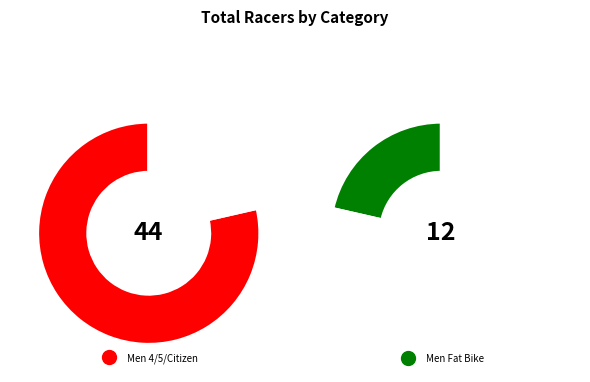

To the nearest percent, what portion does Men 4/5/Citizen represent?

79%